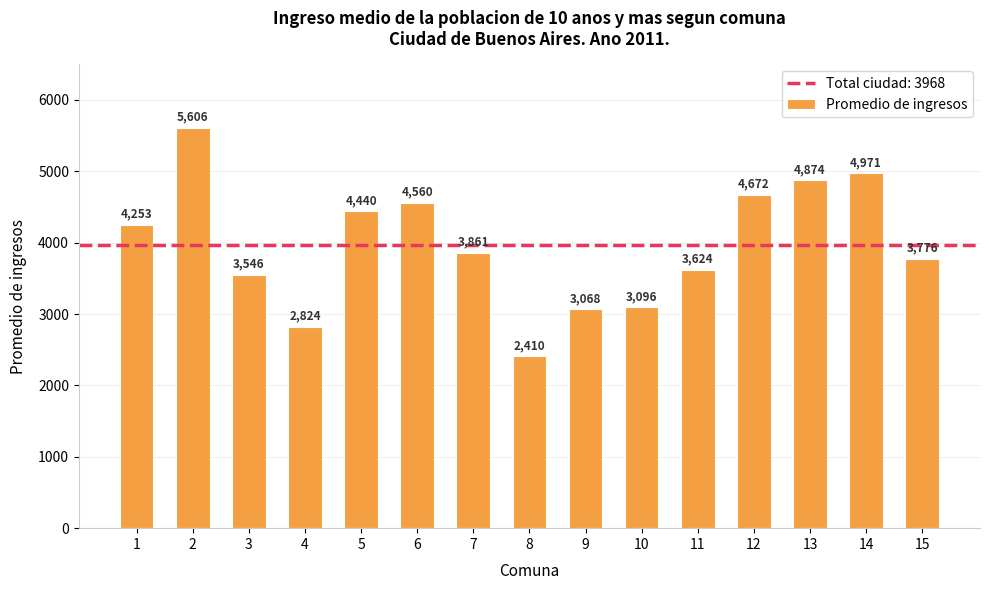

Does the chart contain stacked bars?

No